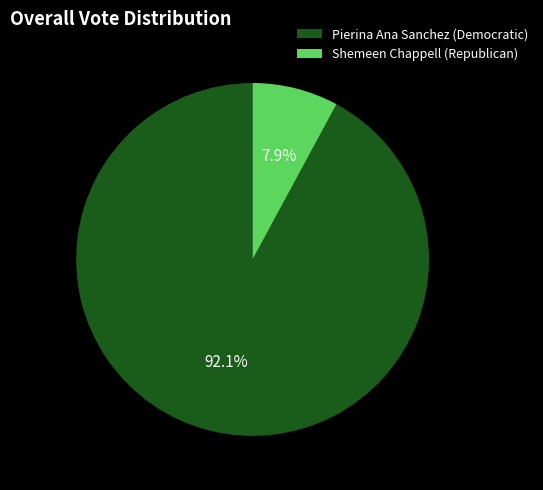

To the nearest percent, what is the average slice percentage?

50%